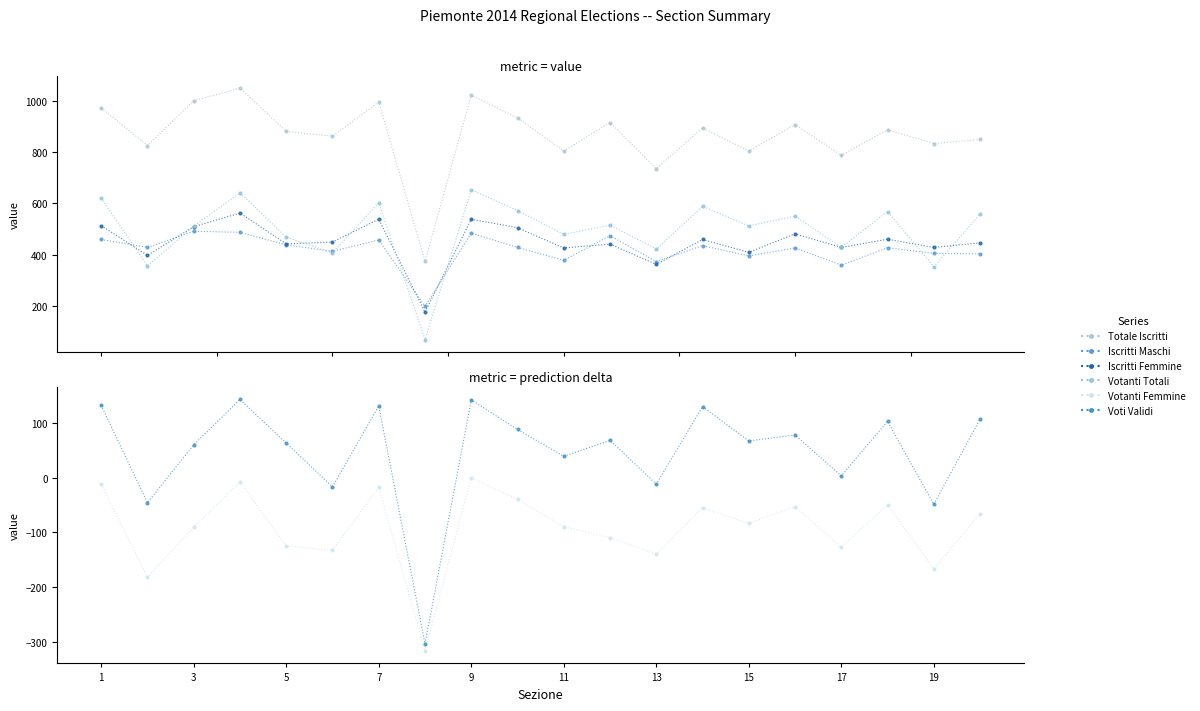

True or false: Votanti Totali and Totale Iscritti intersect in this chart.

False